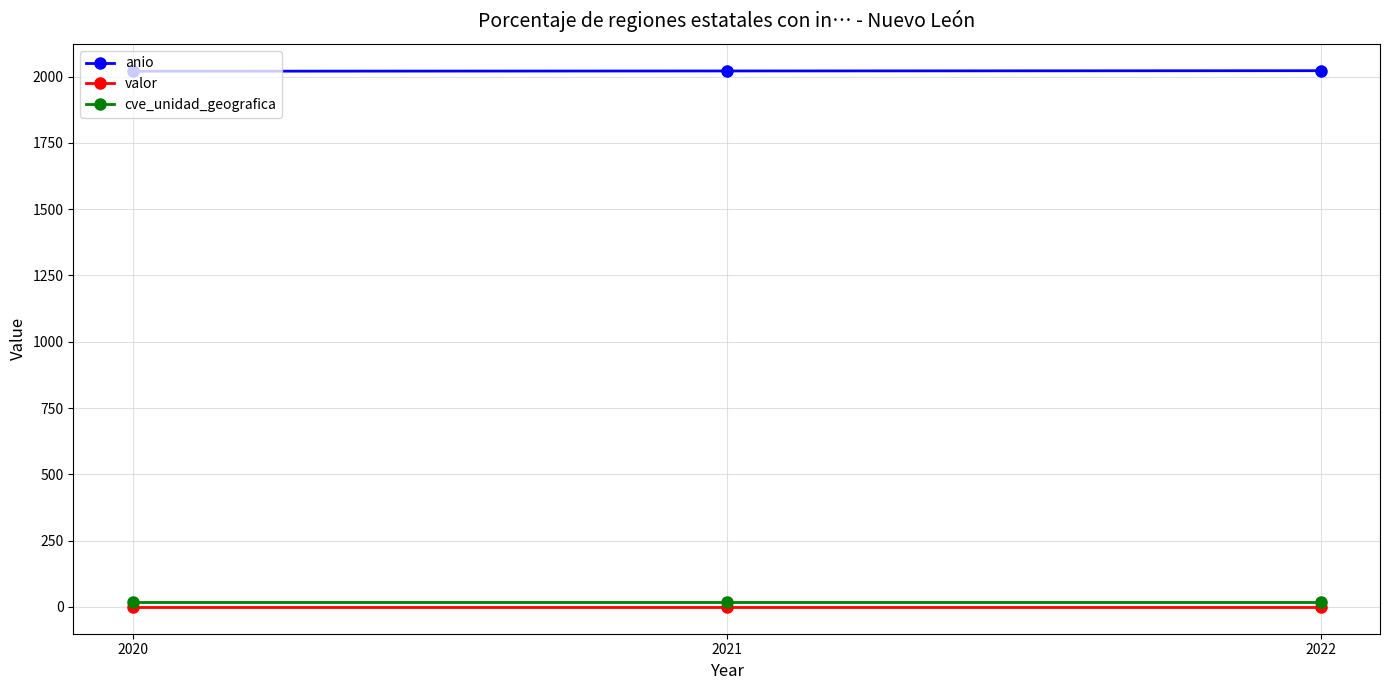

The cve_unidad_geografica series shows 19 at 2021. True or false?

True